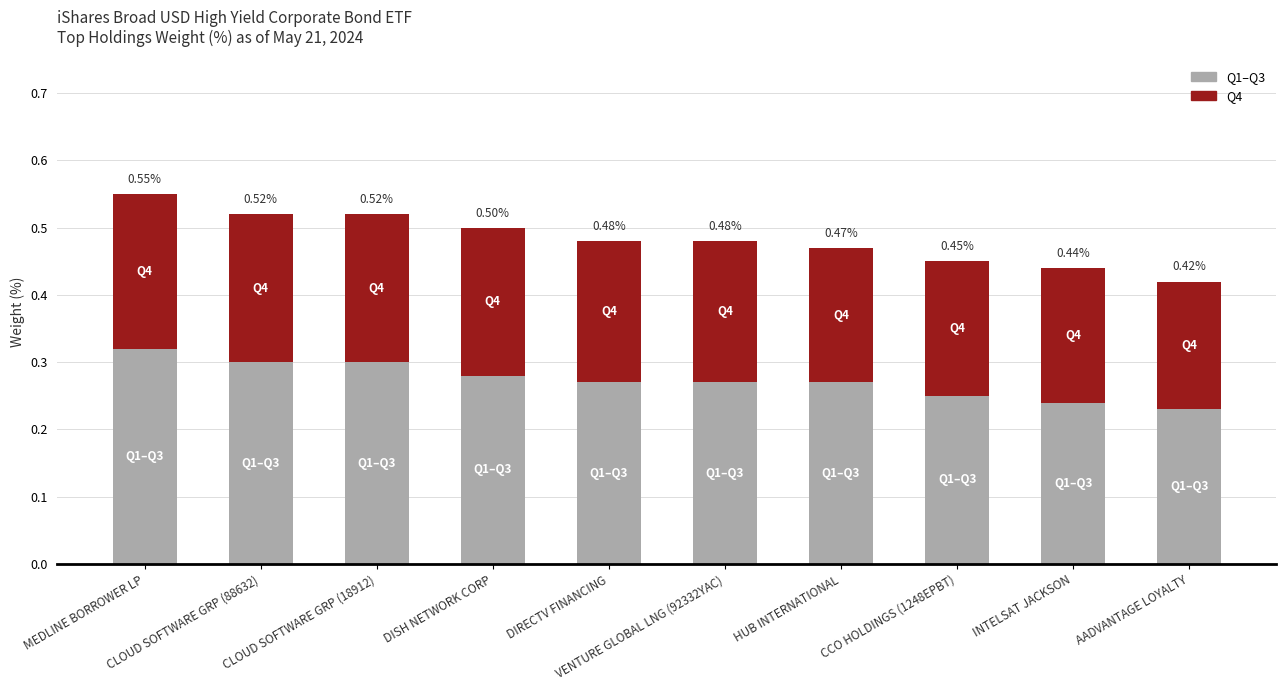

Does the chart contain stacked bars?

Yes